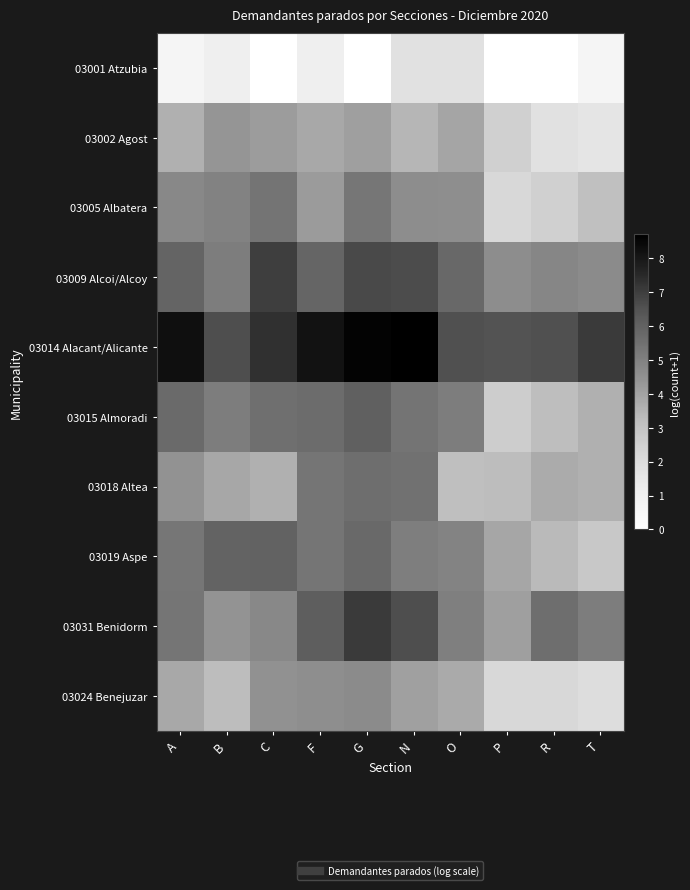

Reading left to right, what are all the values shown in this chart?

03001 Atzubia: A=0.7	B=1.1	C=0.0	F=1.1	G=0.0	N=1.8	O=1.8	P=0.0	R=0.0	T=0.7
03002 Agost: A=3.6	B=4.4	C=4.2	F=3.8	G=4.1	N=3.4	O=3.9	P=2.5	R=1.8	T=1.6
03005 Albatera: A=4.8	B=4.9	C=5.4	F=4.2	G=5.3	N=4.6	O=4.6	P=2.2	R=2.5	T=3.1
03009 Alcoi/Alcoy: A=5.9	B=5.1	C=7.0	F=5.9	G=6.7	N=6.6	O=5.8	P=4.6	R=4.9	T=4.7
03014 Alacant/Alicante: A=8.2	B=6.6	C=7.3	F=8.1	G=8.6	N=8.7	O=6.5	P=6.5	R=6.5	T=7.1
03015 Almoradi: A=5.7	B=5.1	C=5.5	F=5.7	G=6.0	N=5.4	O=5.1	P=2.6	R=3.2	T=3.6
03018 Altea: A=4.5	B=3.9	C=3.6	F=5.4	G=5.6	N=5.5	O=3.2	P=3.3	R=3.8	T=3.6
03019 Aspe: A=5.3	B=5.9	C=6.0	F=5.3	G=5.8	N=5.1	O=4.9	P=3.9	R=3.3	T=2.8
03031 Benidorm: A=5.4	B=4.4	C=4.8	F=6.1	G=7.1	N=6.6	O=5.1	P=4.1	R=5.6	T=5.1
03024 Benejuzar: A=3.8	B=3.3	C=4.5	F=4.6	G=4.7	N=4.1	O=3.8	P=2.2	R=2.2	T=1.9